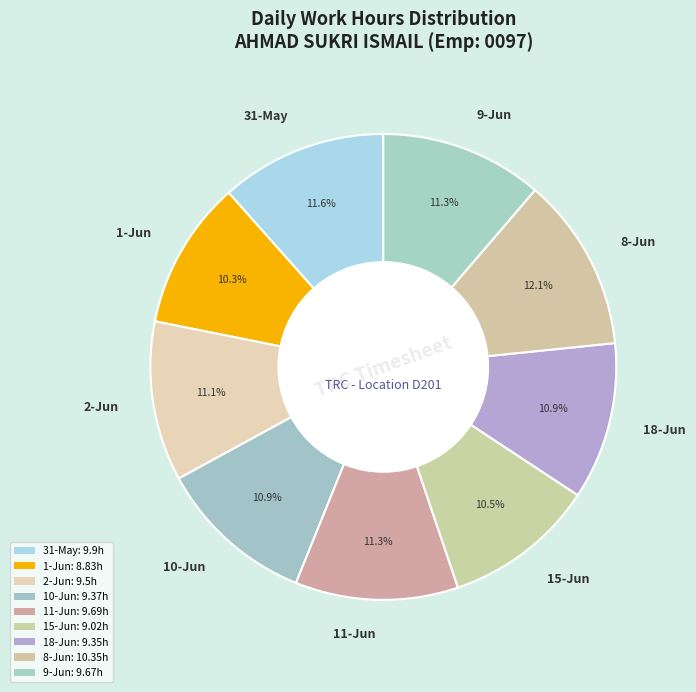

To the nearest percent, what is the average slice percentage?

11%